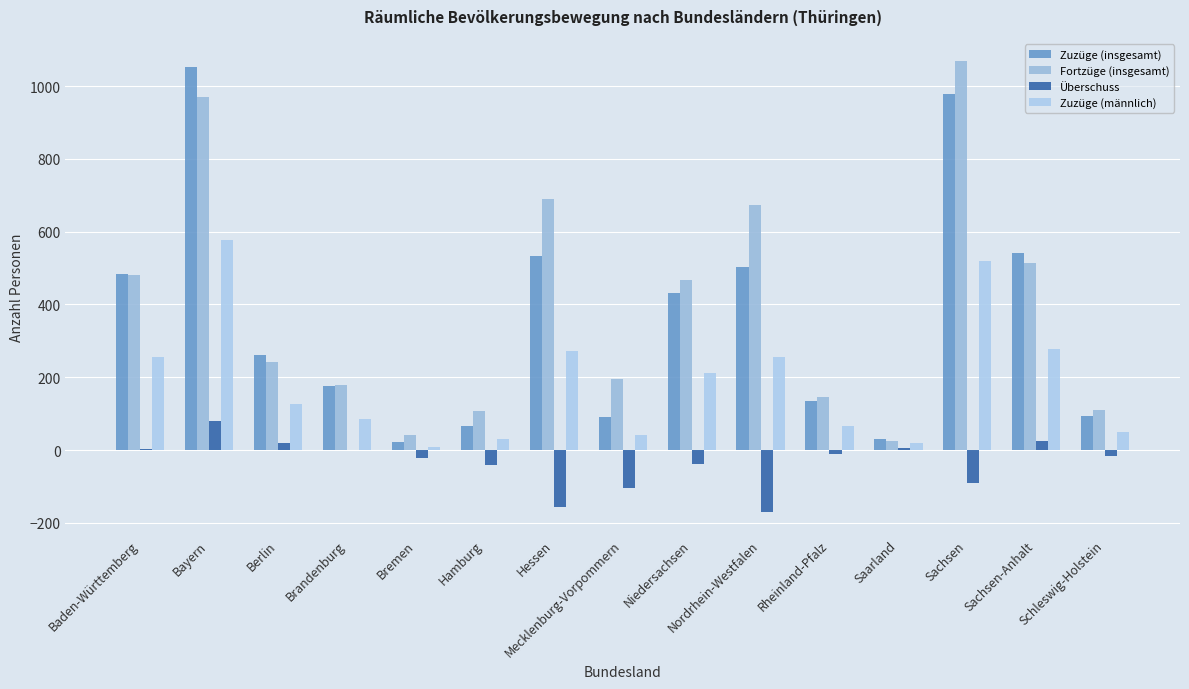

Are the bars horizontal?

No